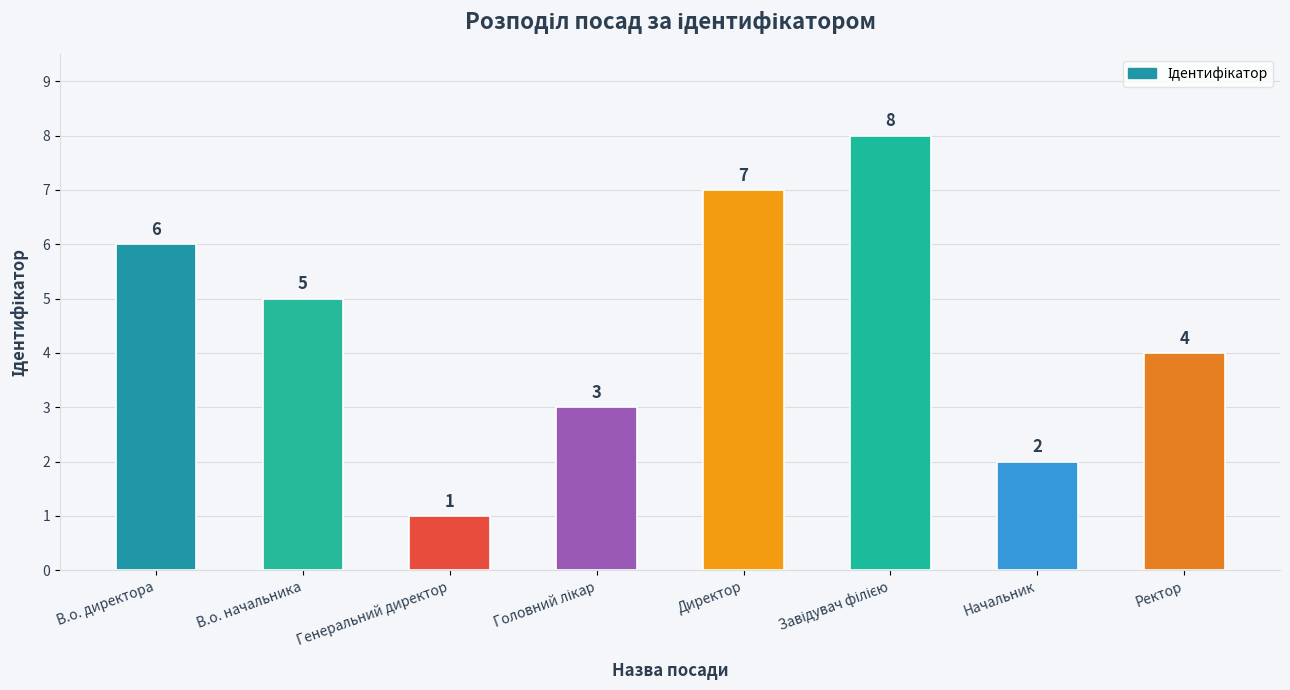

What is the difference between the maximum and minimum values?

7